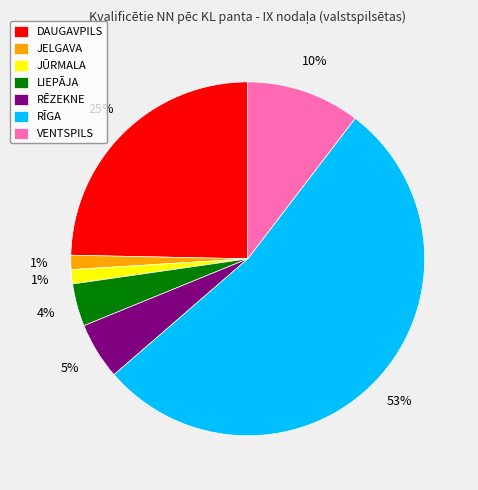

To the nearest percent, what percentage of the pie is JELGAVA?

1%